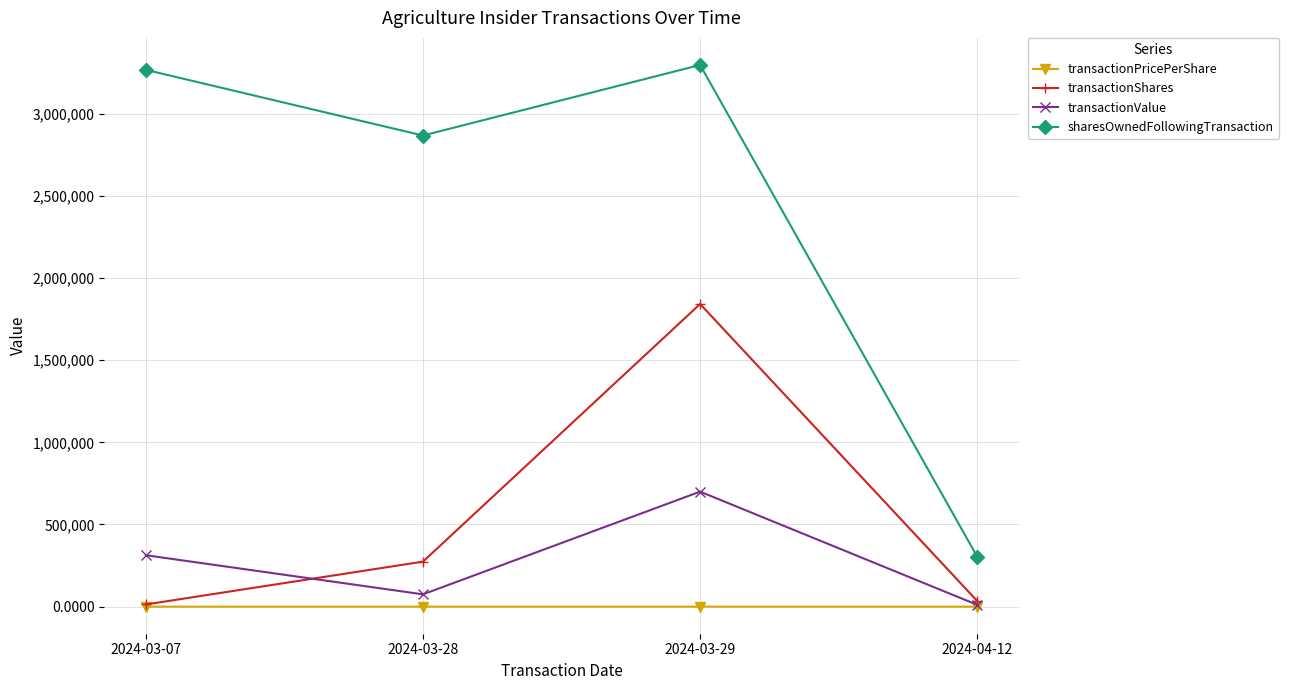

At which category does transactionValue reach its first local peak?

2024-03-29